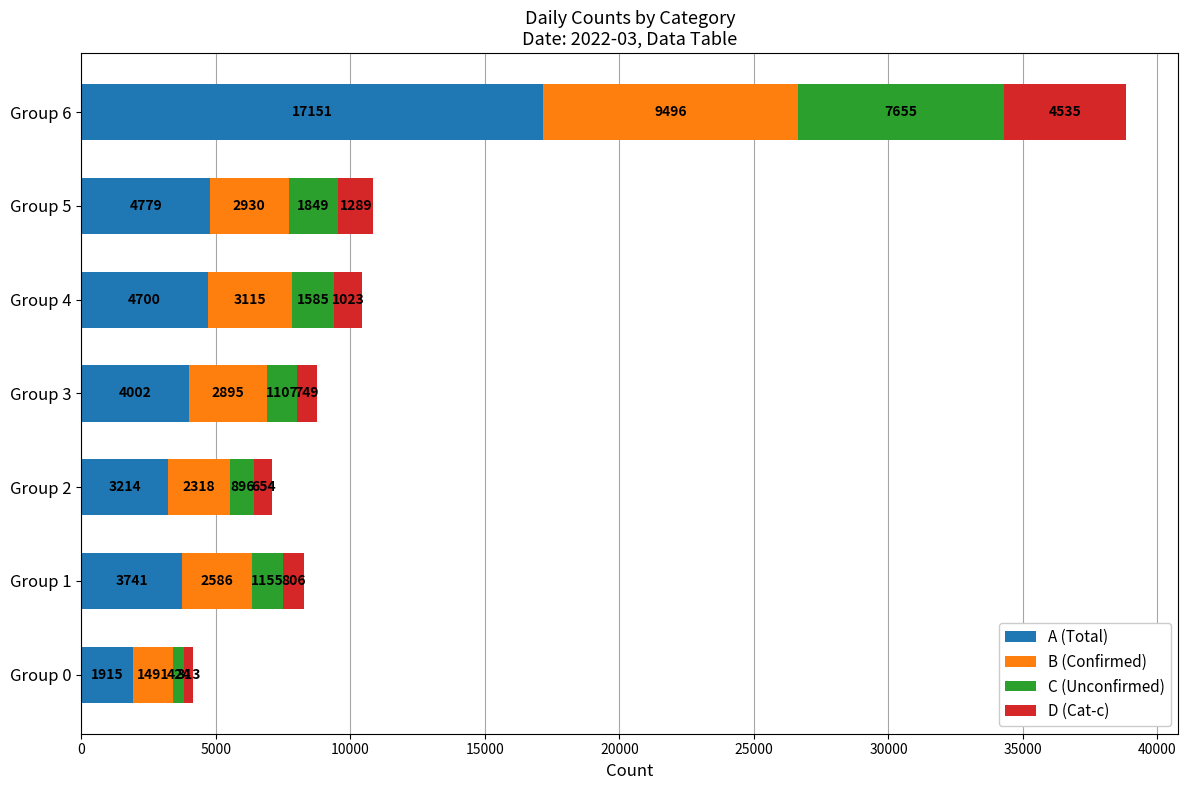

The A (Total) series shows 1915 at Group 0. True or false?

True